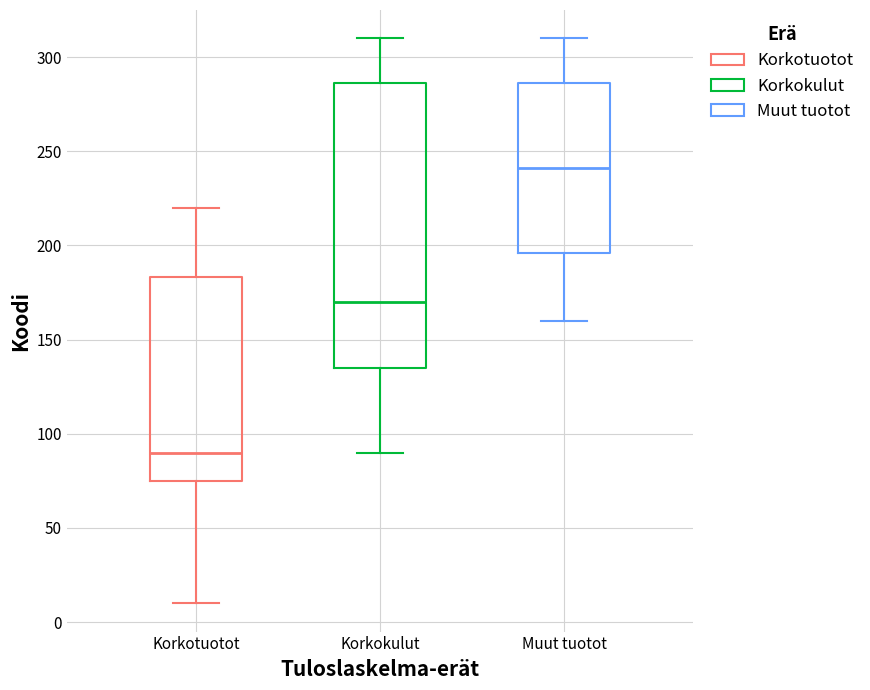

Which box is the tallest, from its lower edge to its upper edge?

Korkokulut